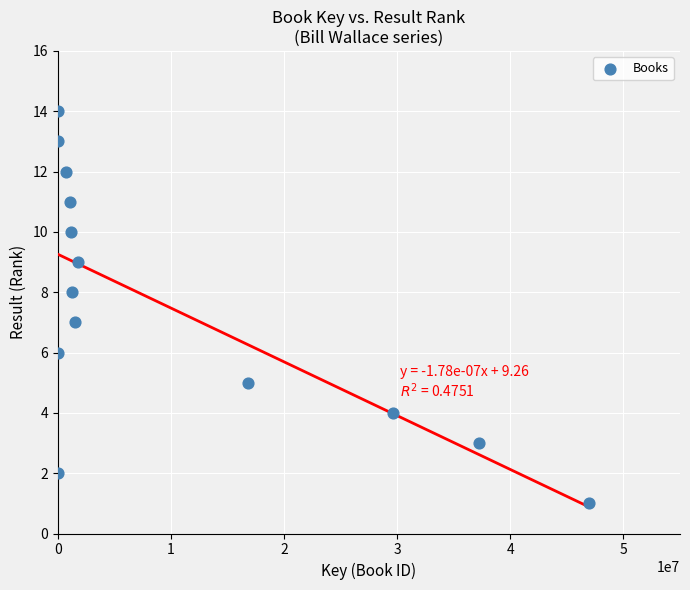

What is the range of Y values (max minus min)?

13